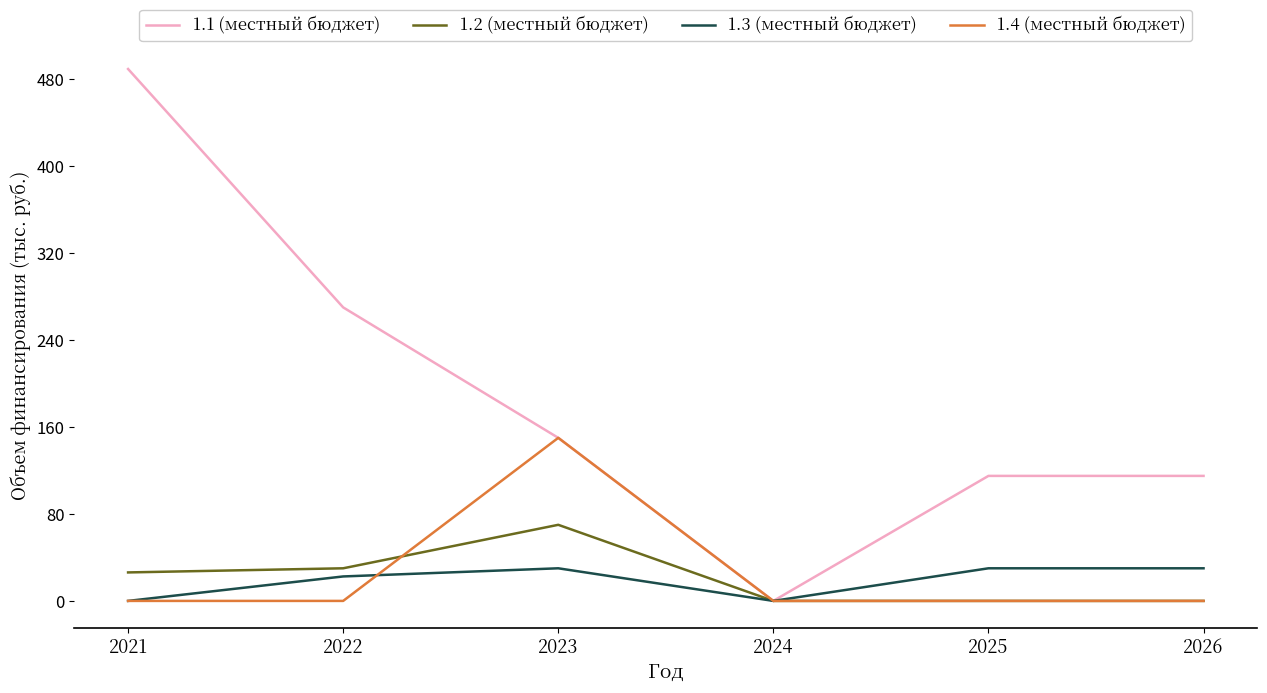

Is the value of 1.2 (местный бюджет) at 2024 greater than the value of 1.3 (местный бюджет) at 2022?

No